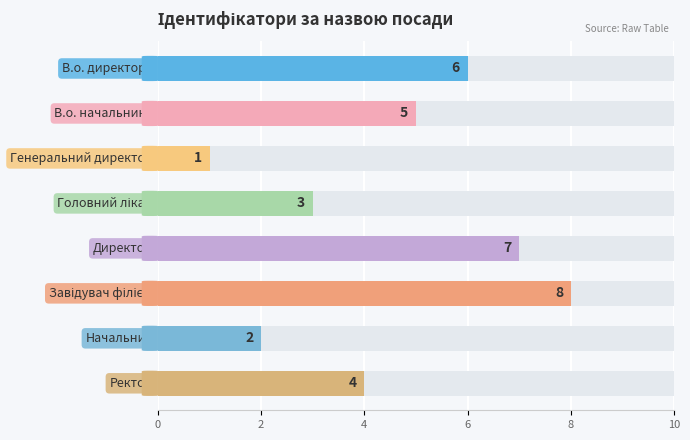

The value at 2 is 1. True or false?

False